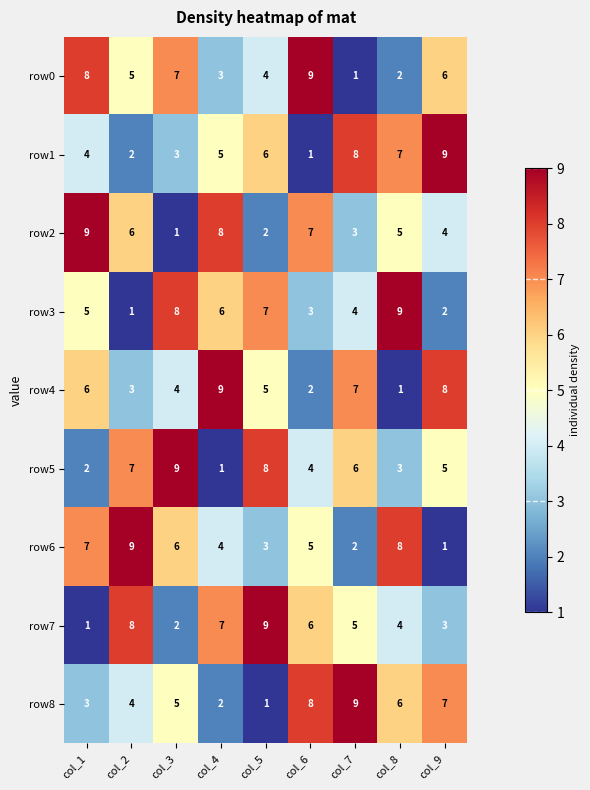

Count the row3 values in the range 3 to 7.

5